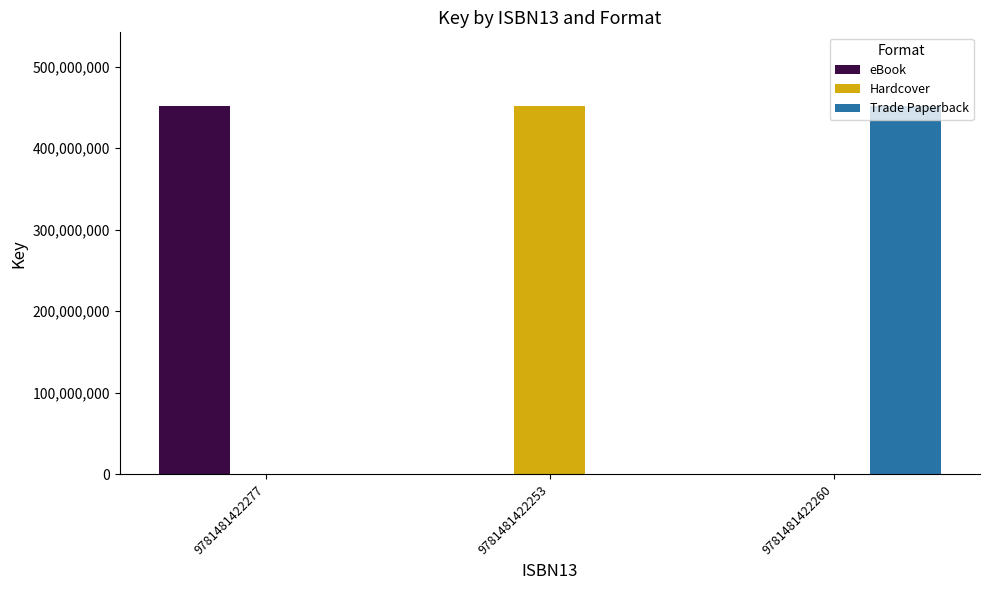

The eBook series shows -245444338 at 9781481422253. True or false?

False